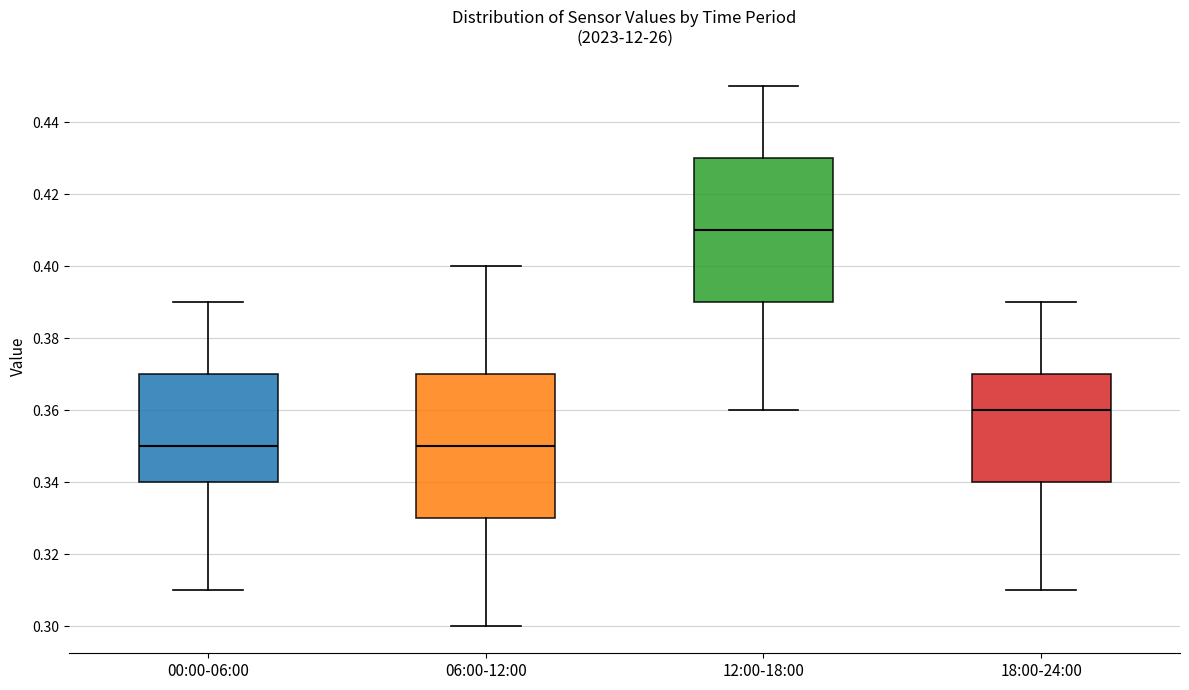

Which box's median line is the highest?

12:00-18:00